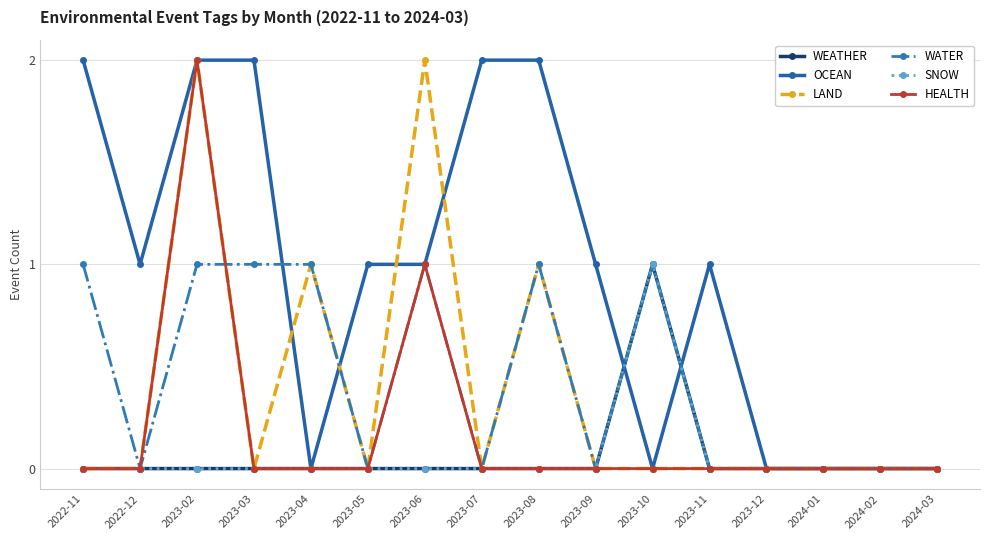

True or false: WEATHER and WATER intersect in this chart.

False